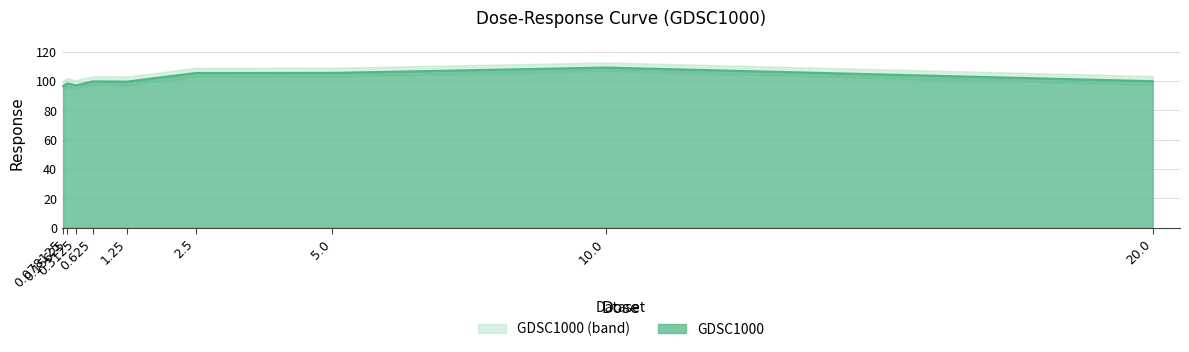

What is the difference between the maximum and minimum values?

12.6